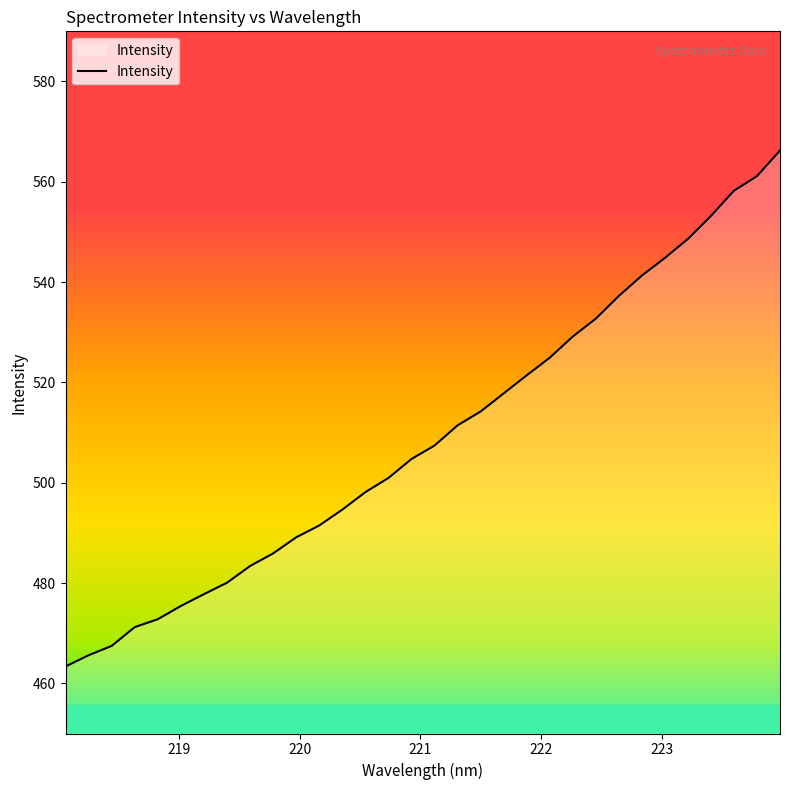

What is the difference between the maximum and minimum values?

102.9